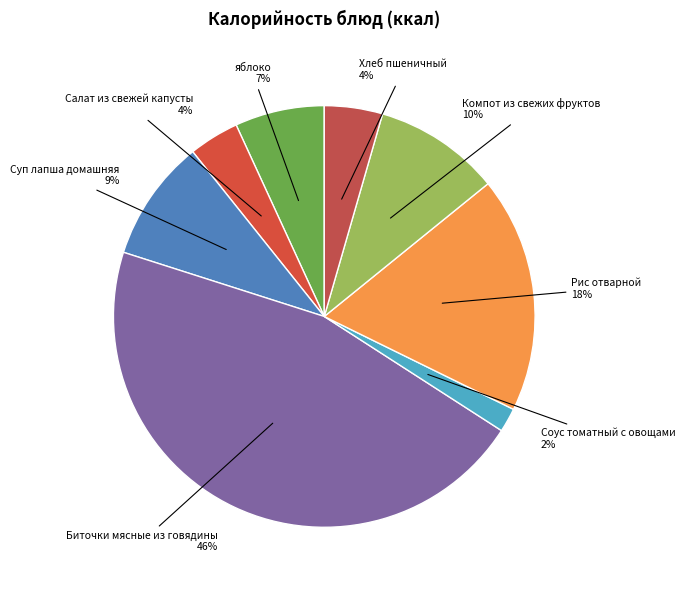

To the nearest percent, what is the combined percentage of Хлеб пшеничный and Биточки мясные из говядины?

50%